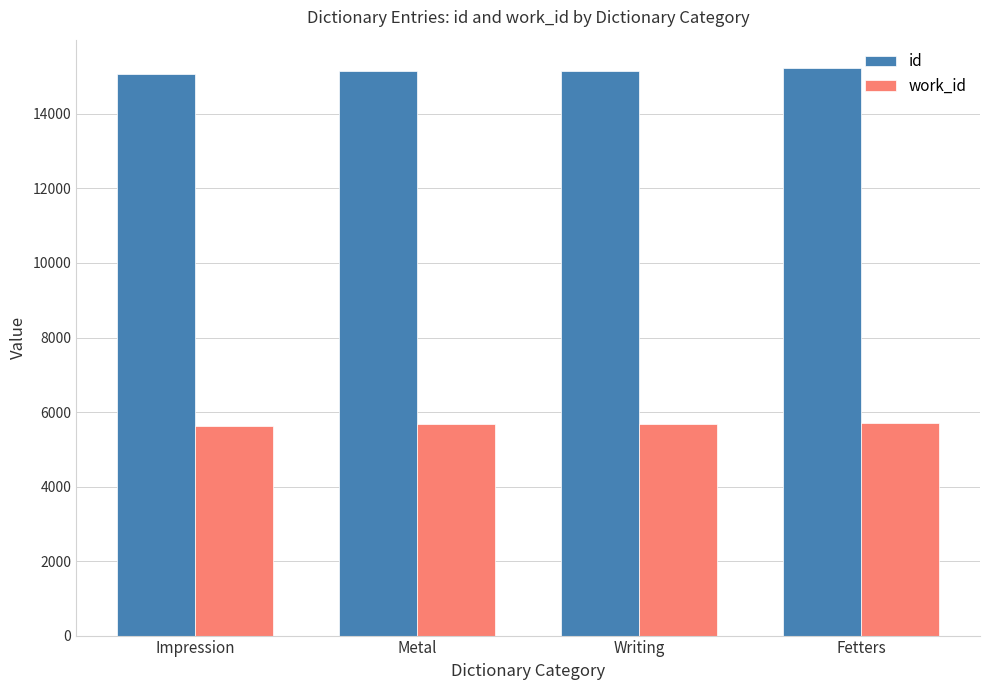

True or false: work_id has a value of 8348 at Impression.

False